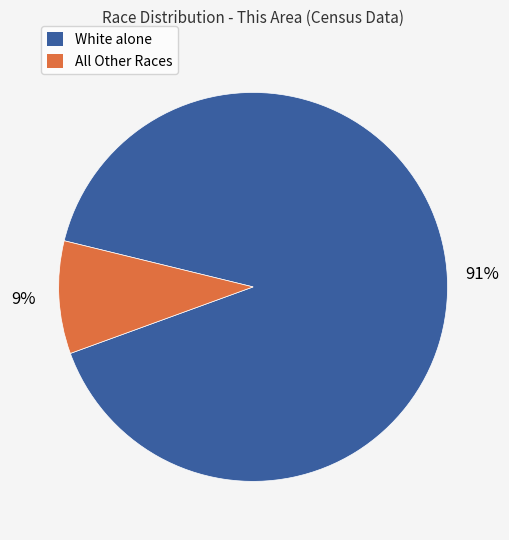

How many segments does this pie chart have?

2